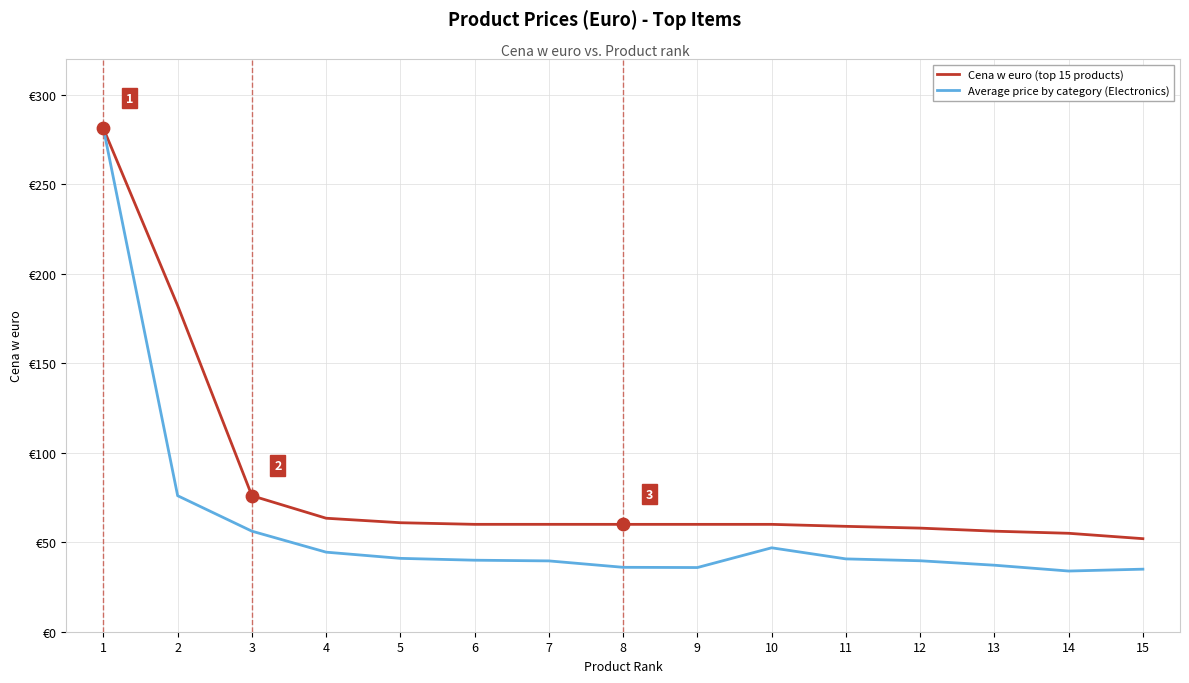

What are all the series names shown in the legend?

Cena w euro (top 15 products), Average price by category (Electronics)